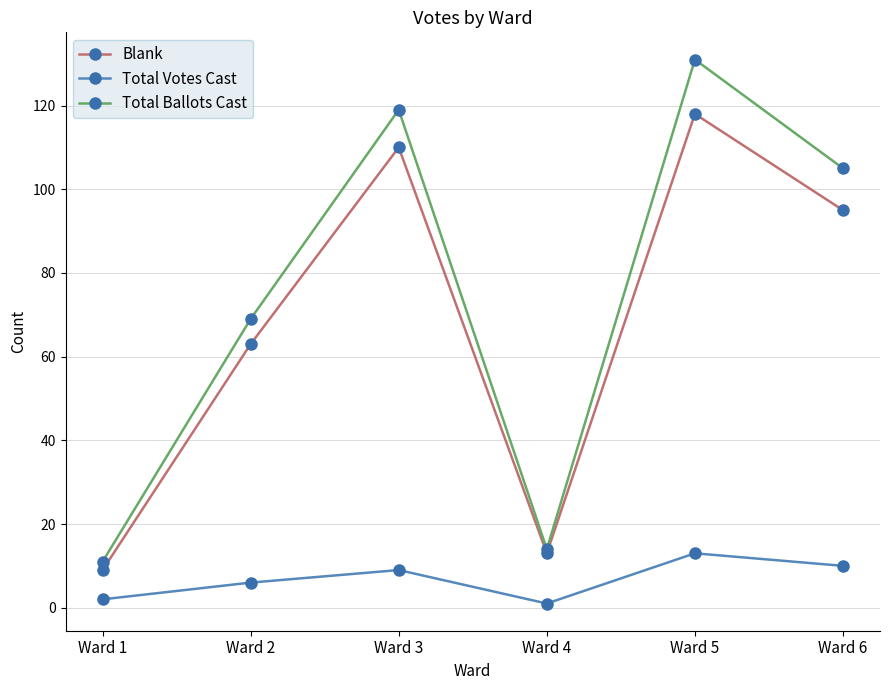

True or false: Total Ballots Cast has a value of 105 at Ward 6.

True